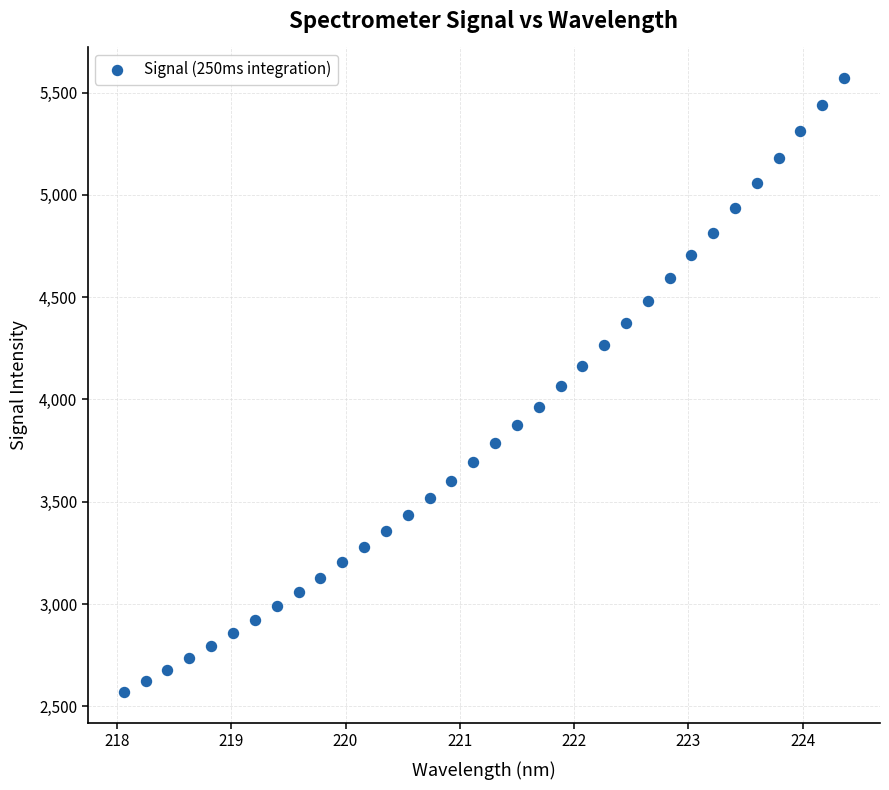

What is the range of X values (max minus min)?

6.3